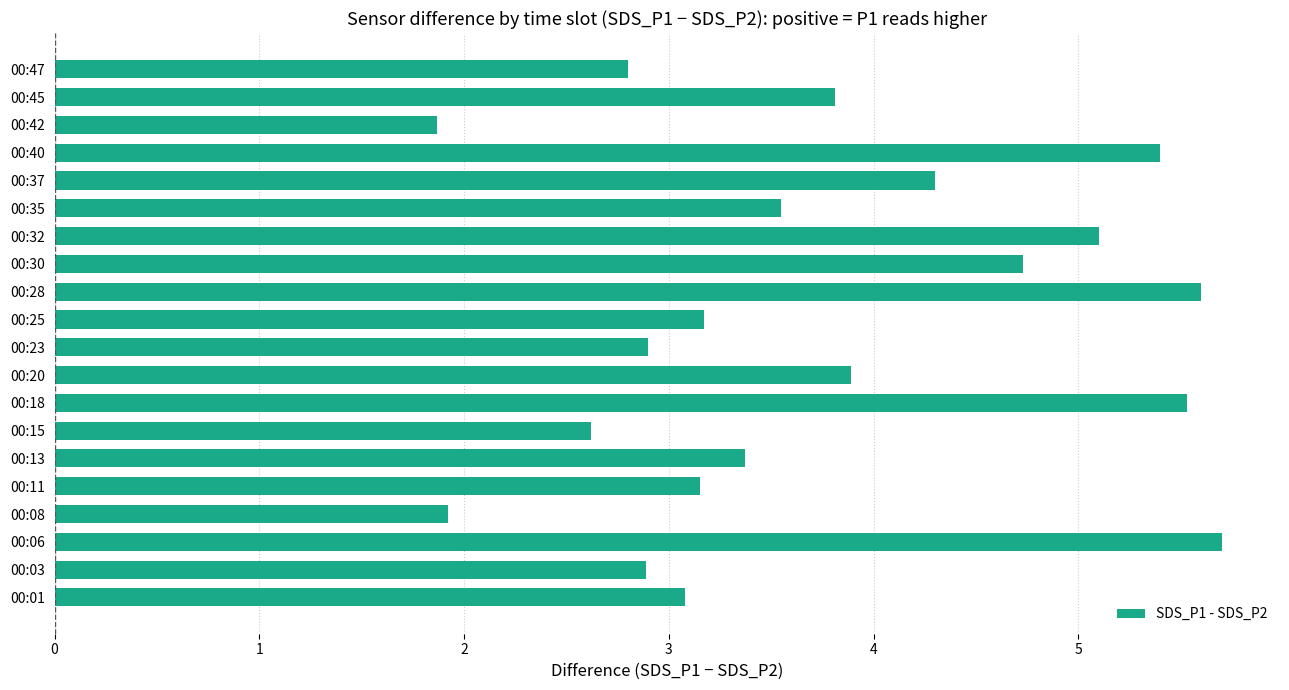

What is the smallest value displayed?

1.9